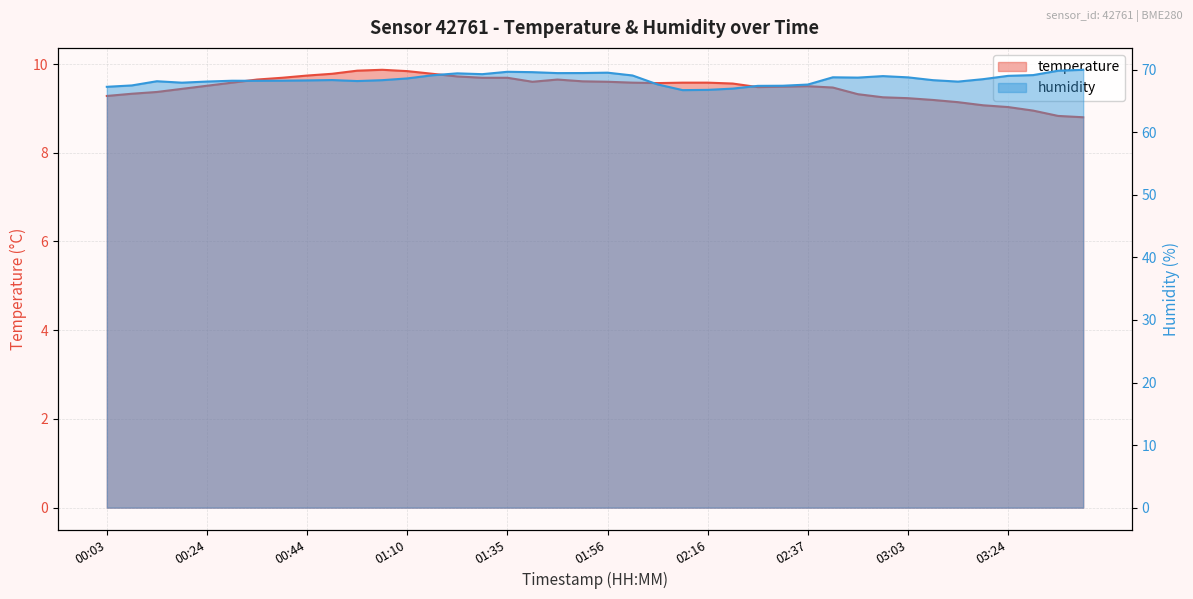

True or false: humidity and temperature cross at least once.

False